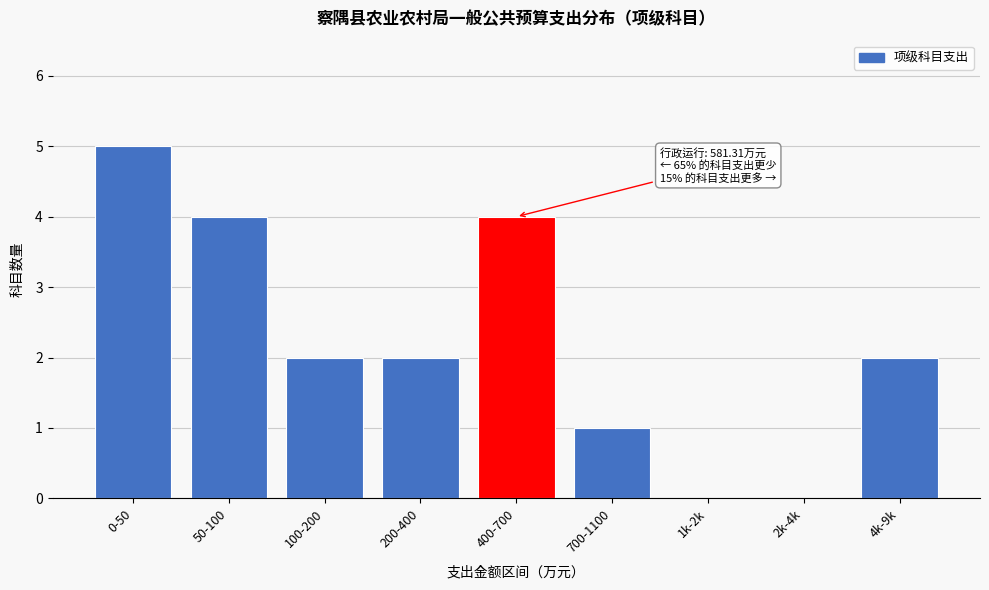

Reading left to right, list all the values displayed in this chart.

0-50=5	50-100=4	100-200=2	200-400=2	400-700=4	700-1100=1	1k-2k=0	2k-4k=0	4k-9k=2